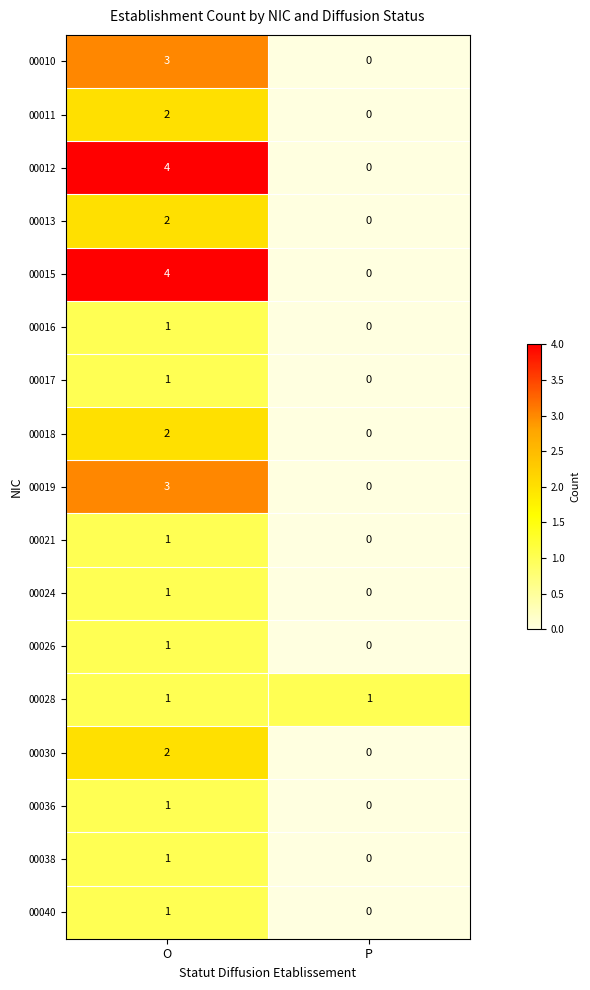

At which label is 00038 closest to 0?

P